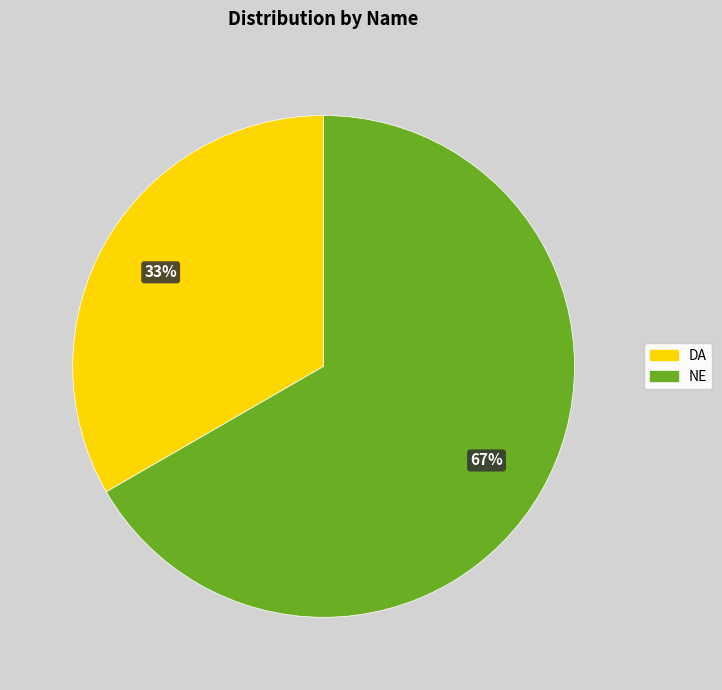

What is the ratio of the value at DA to the value at NE?

0.5